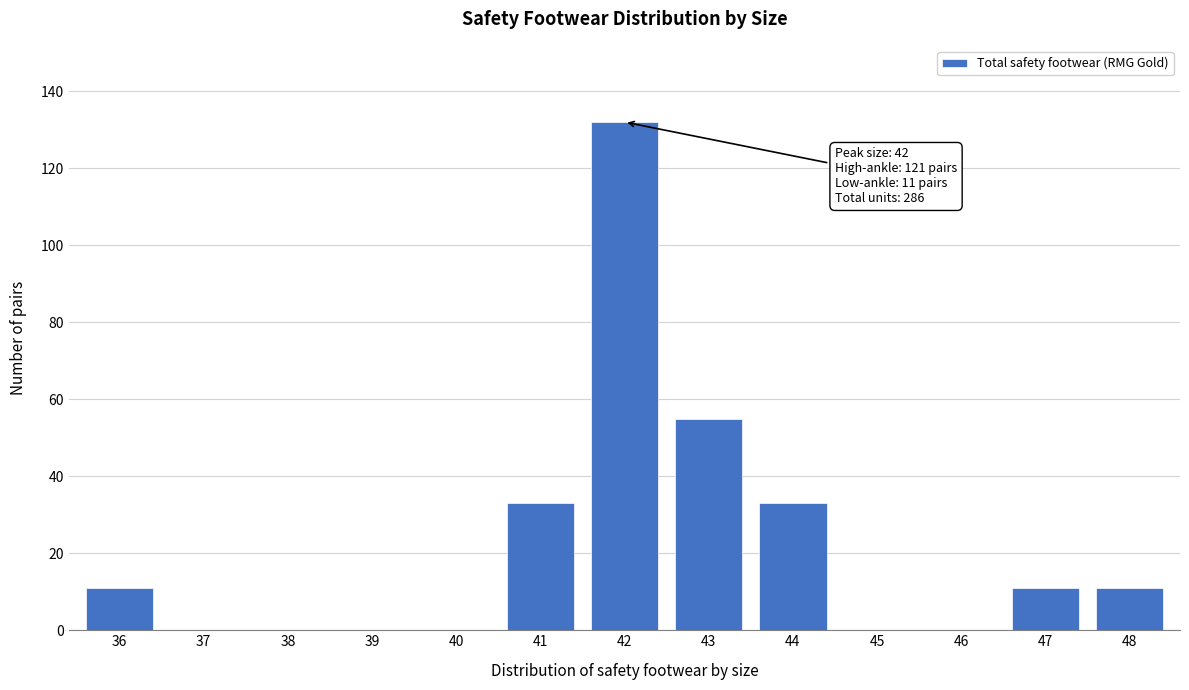

Reading right to left, what are all the values shown in this chart?

48=11	47=11	46=0	45=0	44=33	43=55	42=132	41=33	40=0	39=0	38=0	37=0	36=11